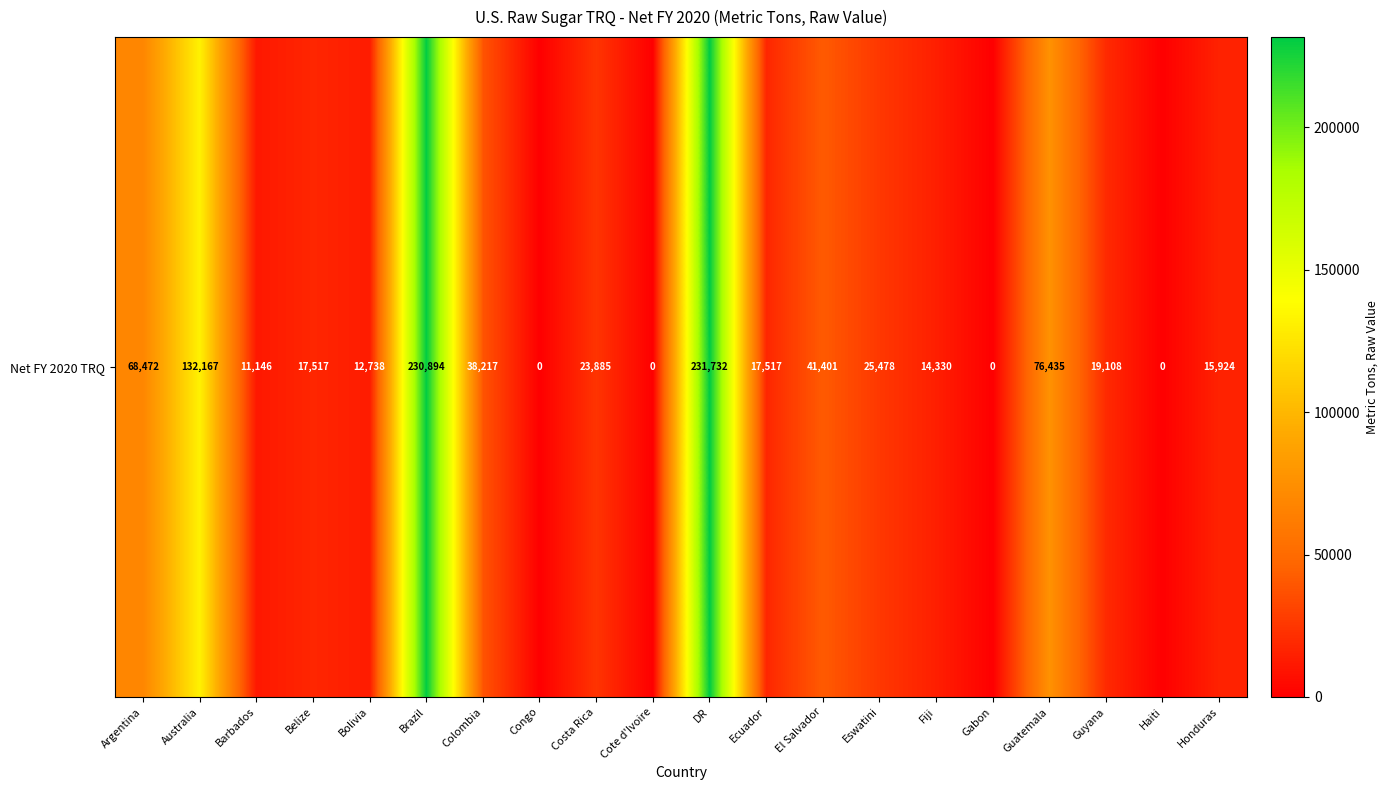

Reading left to right, transcribe all the data shown in this chart.

68472	132167	11146	17517	12738	230894	38217	0	23885	0	231732	17517	41401	25478	14330	0	76435	19108	0	15924